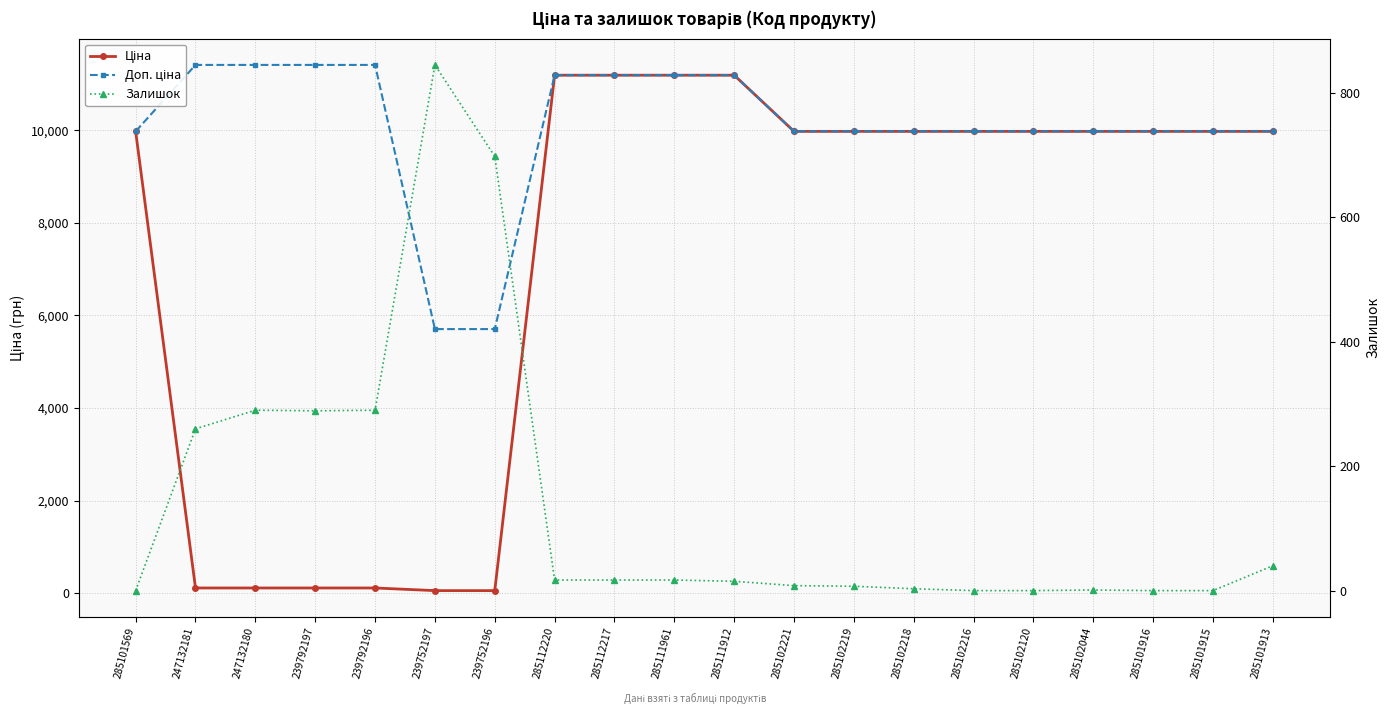

What is the highest value of the Залишок series?

845.0